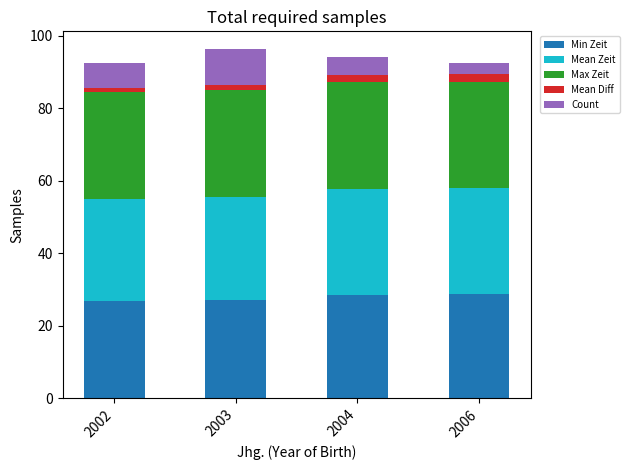

What is the lowest value of the Min Zeit series?

26.8